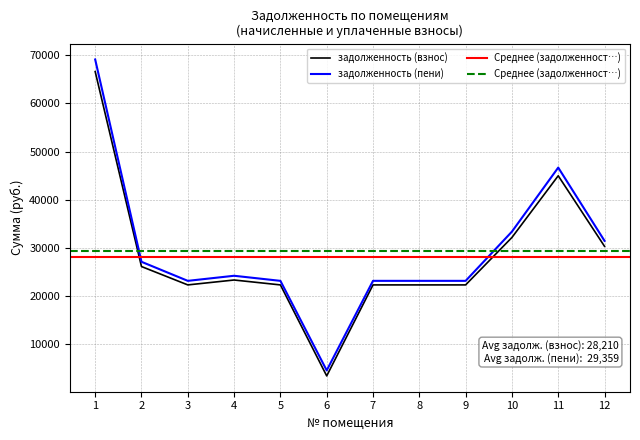

Which series changed the most between 6 and 10?

задолженность (пени)